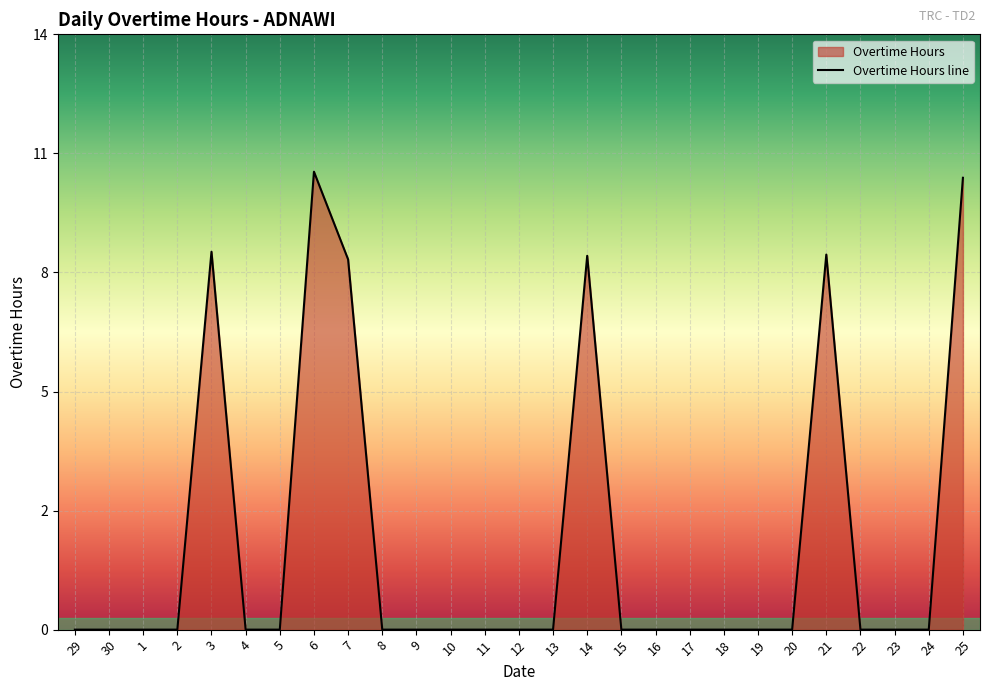

Reading left to right, list all the values displayed in this chart.

0.0	0.0	0.0	0.0	9.3	0.0	0.0	11.3	9.2	0.0	0.0	0.0	0.0	0.0	0.0	9.2	0.0	0.0	0.0	0.0	0.0	0.0	9.3	0.0	0.0	0.0	11.2